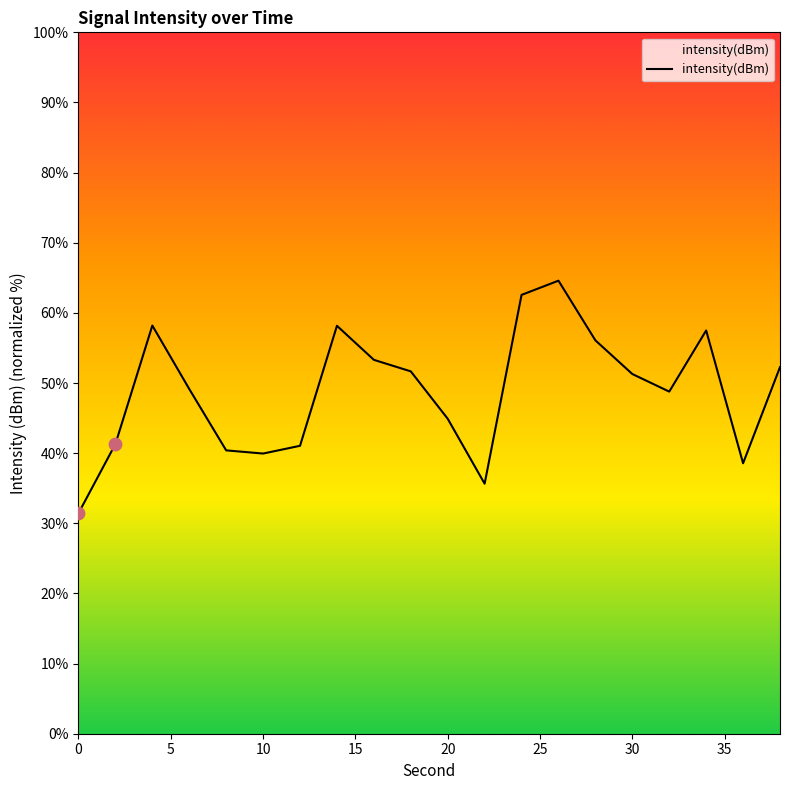

What is the difference between the maximum and minimum values?

33.2